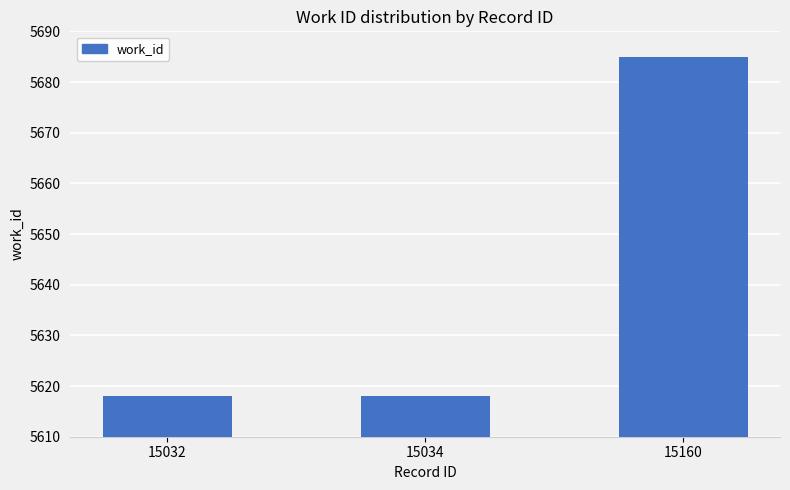

Read the value at 15034.

5618